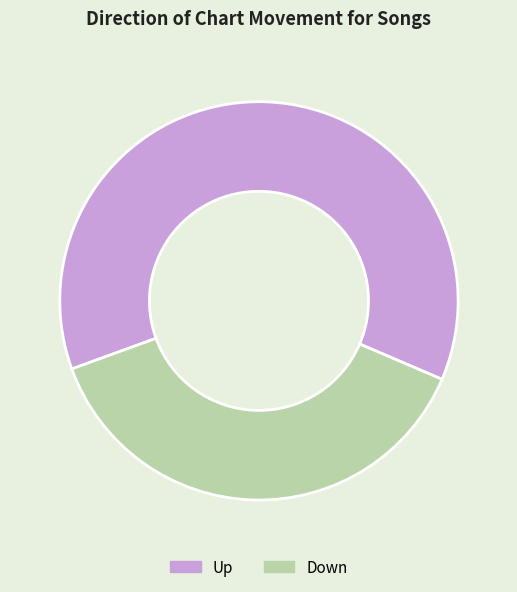

Combined, do Up and Down account for over 50%?

Yes